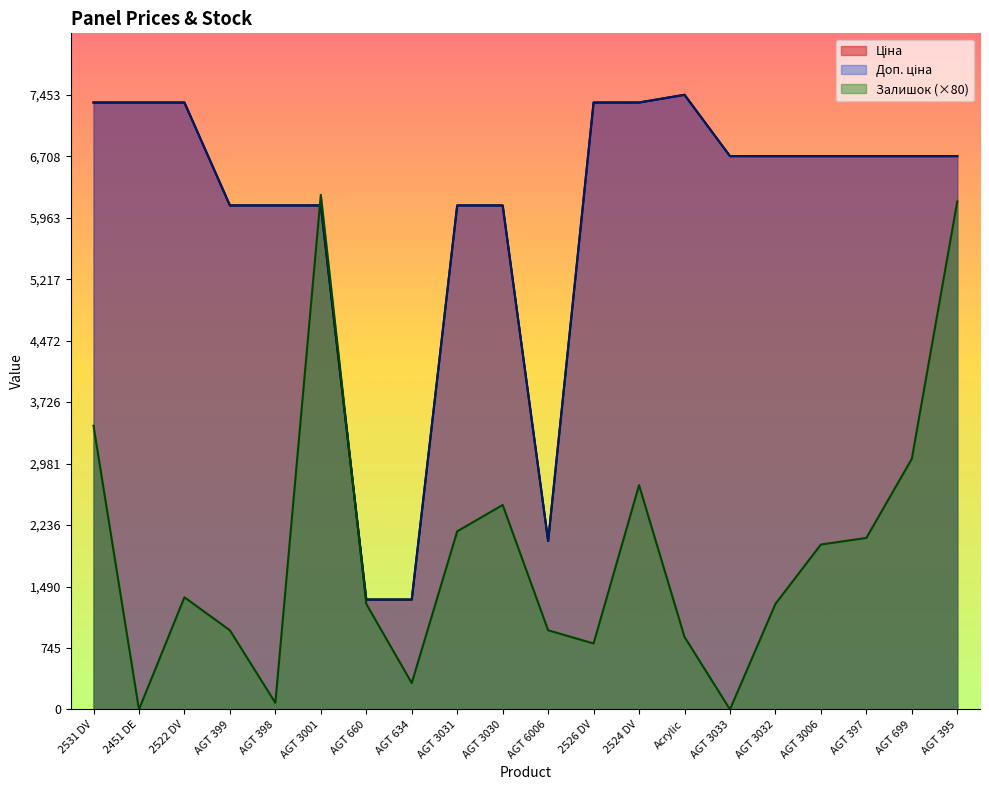

Which series has the largest range (max minus min)?

Залишок (×80)